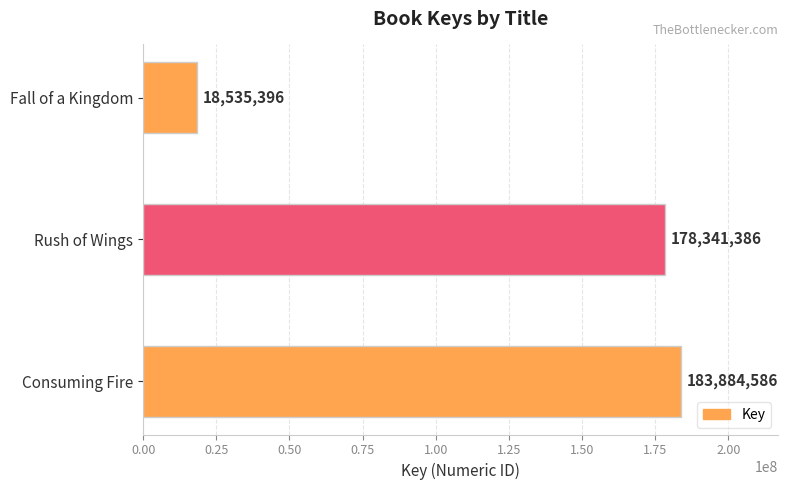

What is the maximum value shown in the chart?

183884586